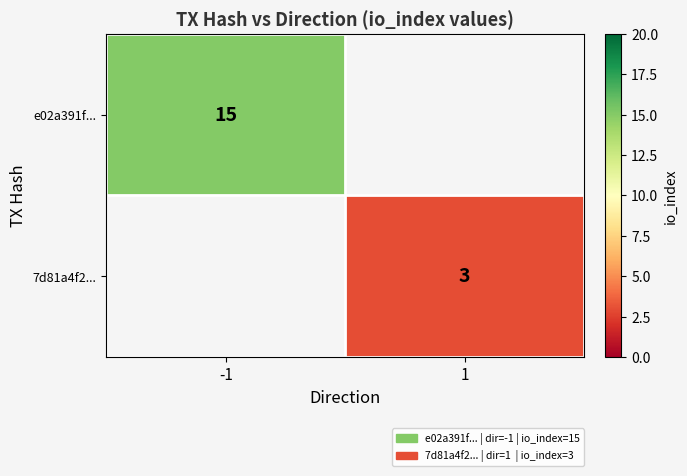

True or false: e02a391f... has a value of 20 at -1.

False